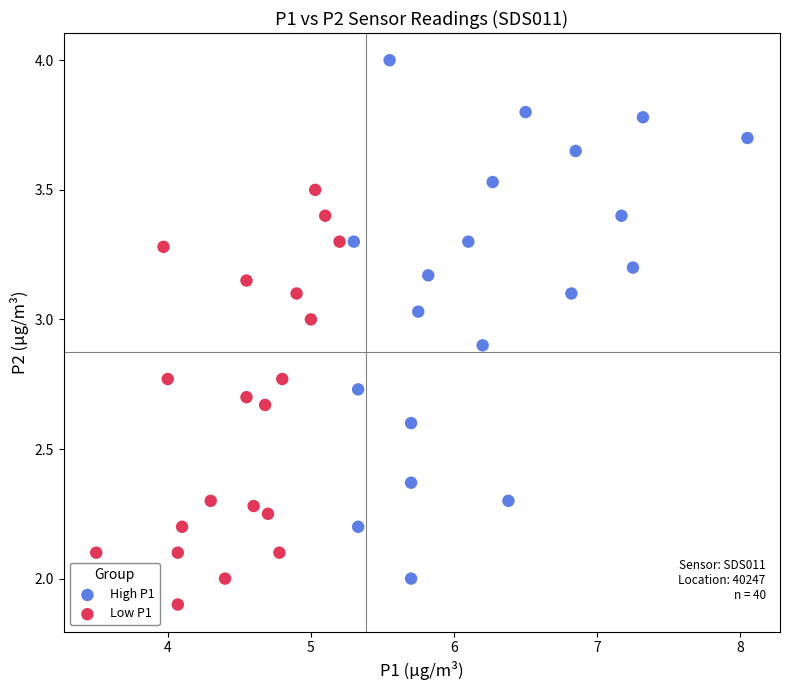

Which series has the widest spread of Y values?

High P1